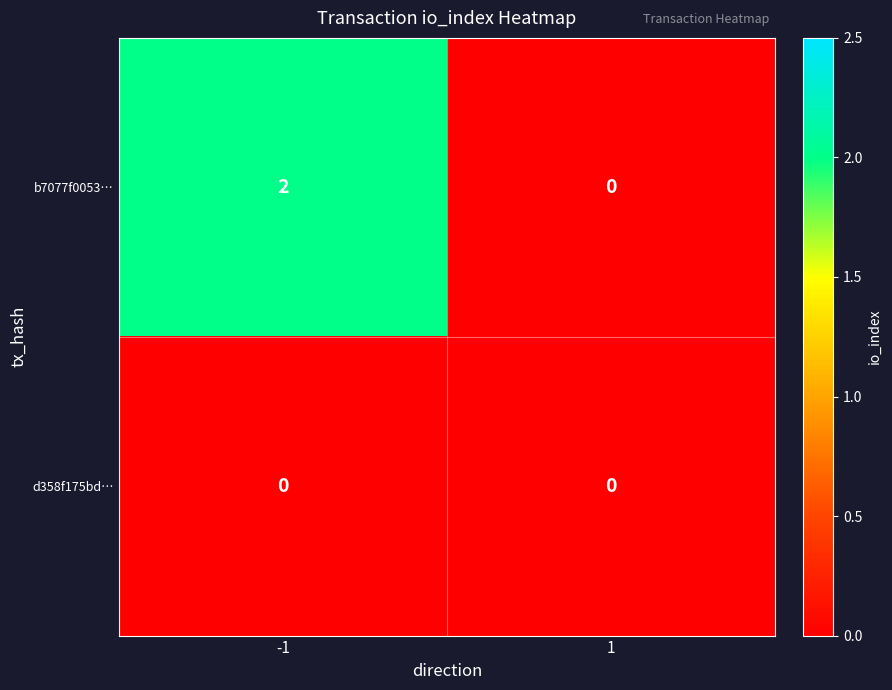

Which series has the largest range (max minus min)?

b7077f0053…